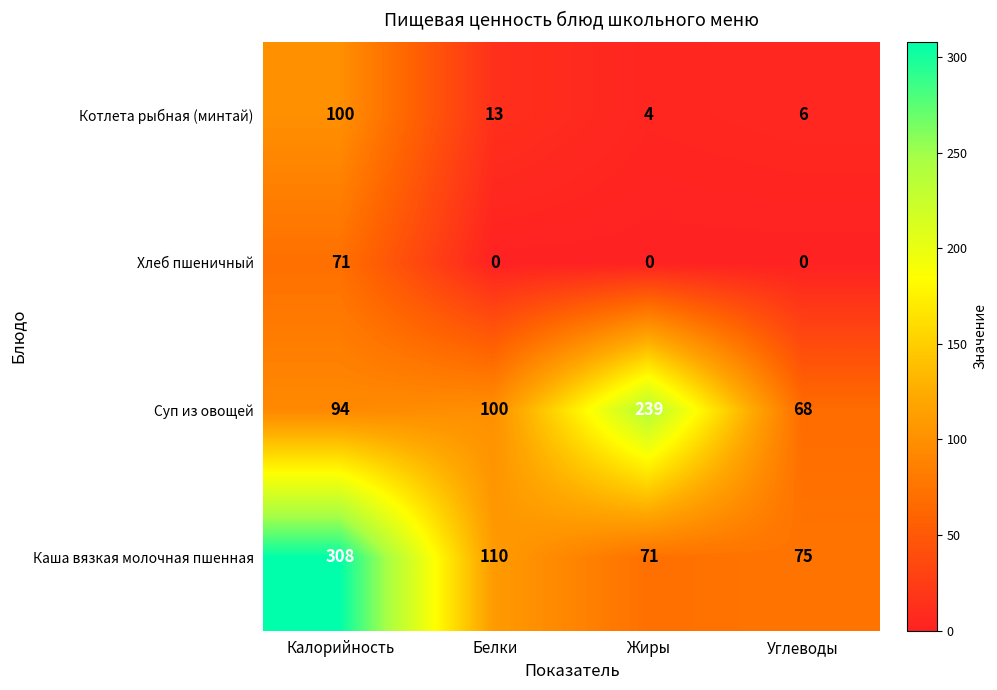

Is it true that Каша вязкая молочная пшенная equals 75 at Углеводы?

True